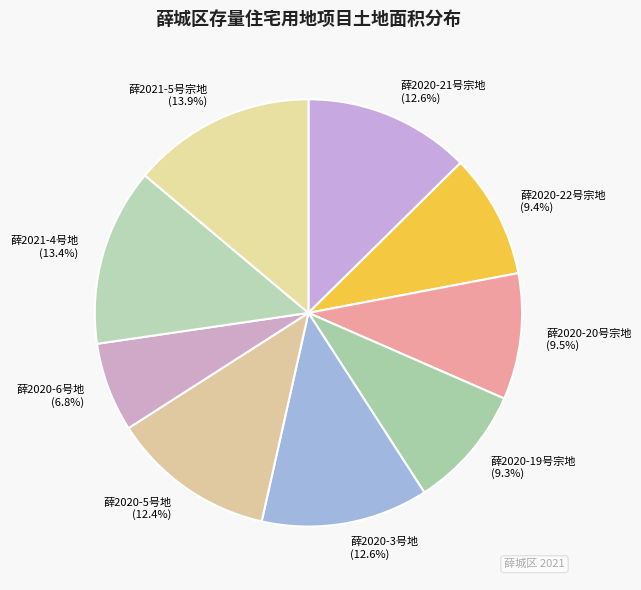

Which slice is the smallest?

薛2020-6号地